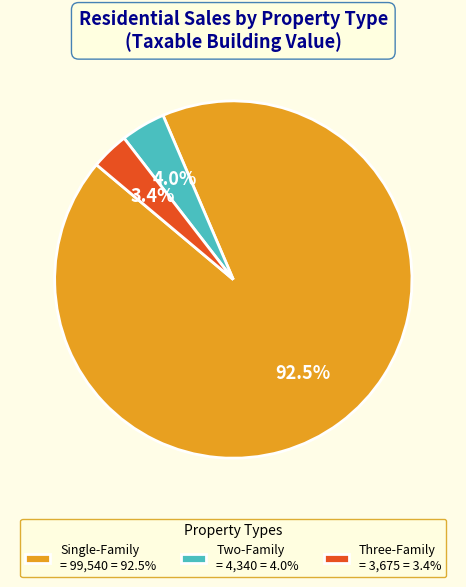

Which has a higher value, Three-Family = 3,675 = 3.4% or Single-Family = 99,540 = 92.5%?

Single-Family = 99,540 = 92.5%